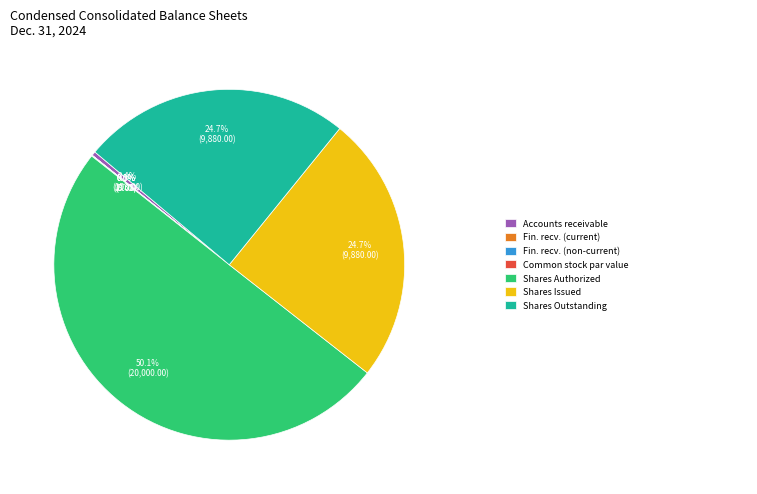

Rank the categories by value from lowest to highest.

Common stock par value, Financing receivables (current), Financing receivables (non-current), Accounts receivable, Common stock shares issued, Common stock shares outstanding, Common Stock Shares Authorized